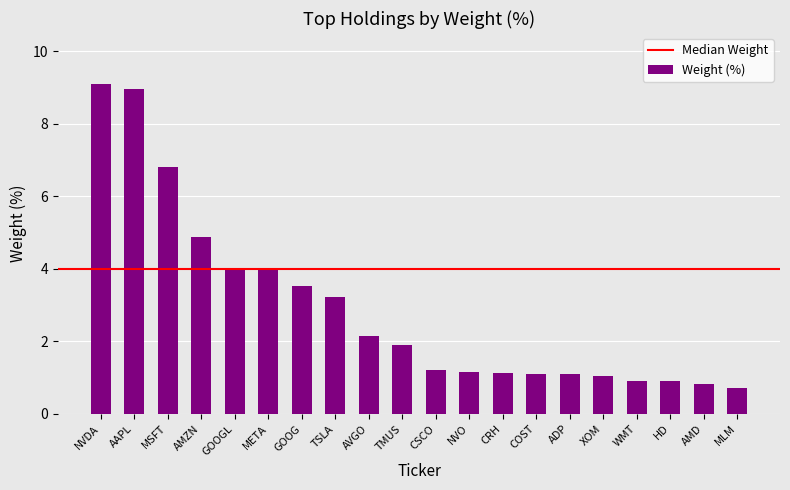

What is the difference between the values at AMZN and META?

0.9